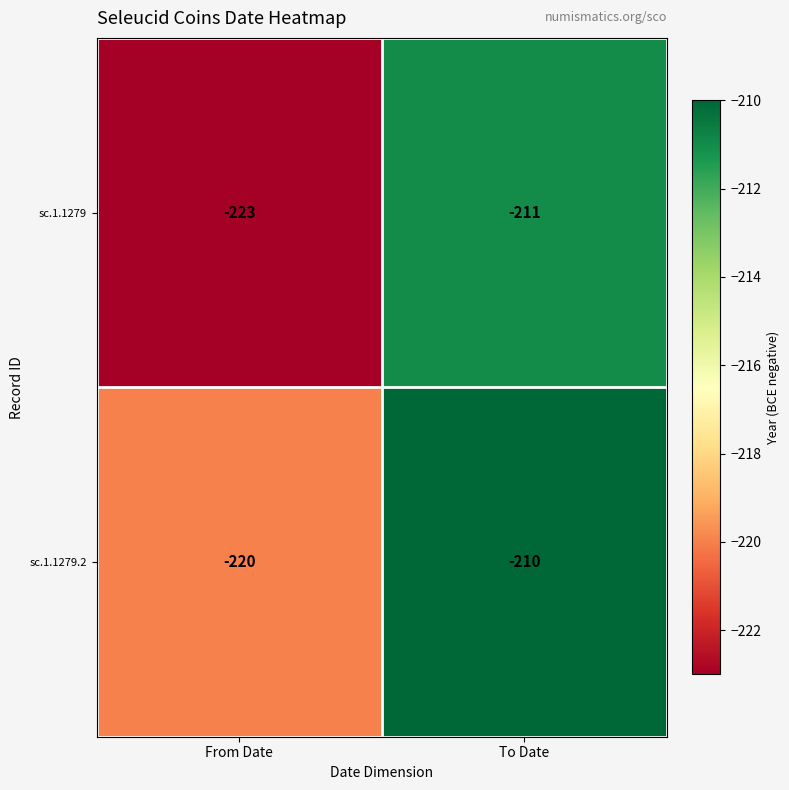

What is the total value across all series at To Date?

-421